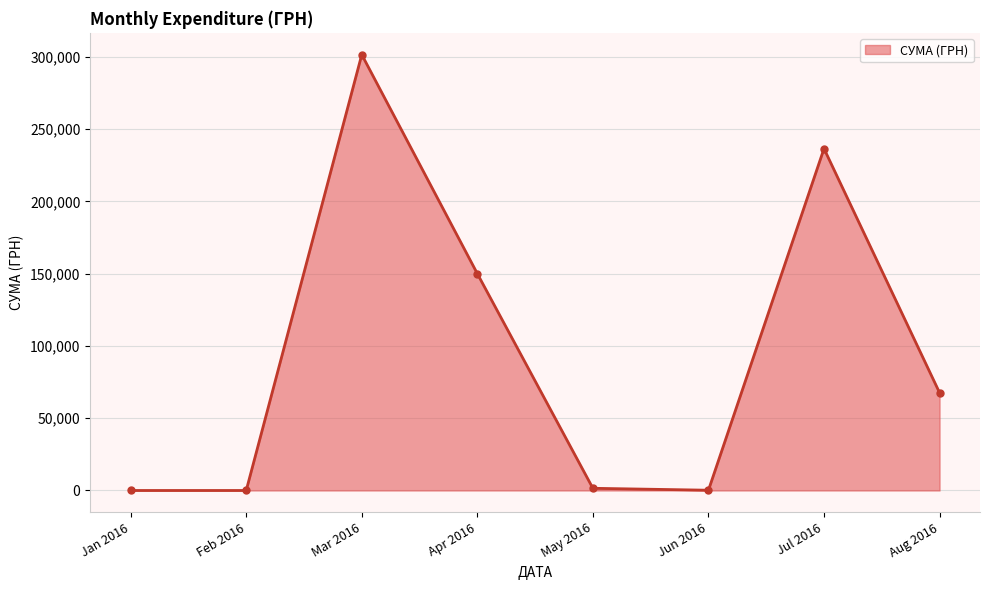

At which category does the chart reach its peak across all series?

Mar 2016